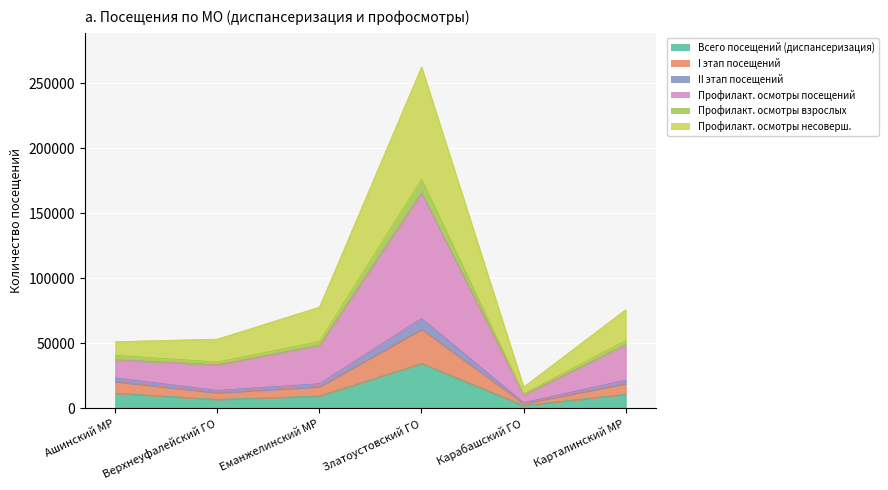

What position from the left is Ашинский МР?

1